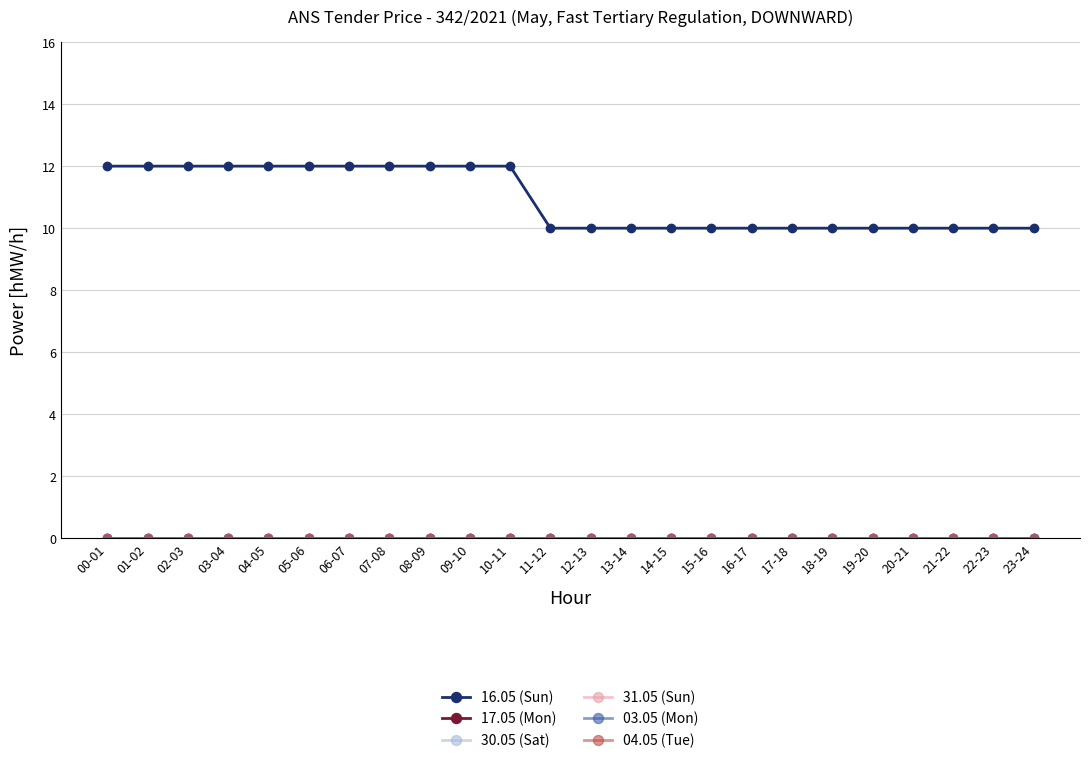

True or false: 16.05 (Sun) and 04.05 (Tue) cross at least once.

False